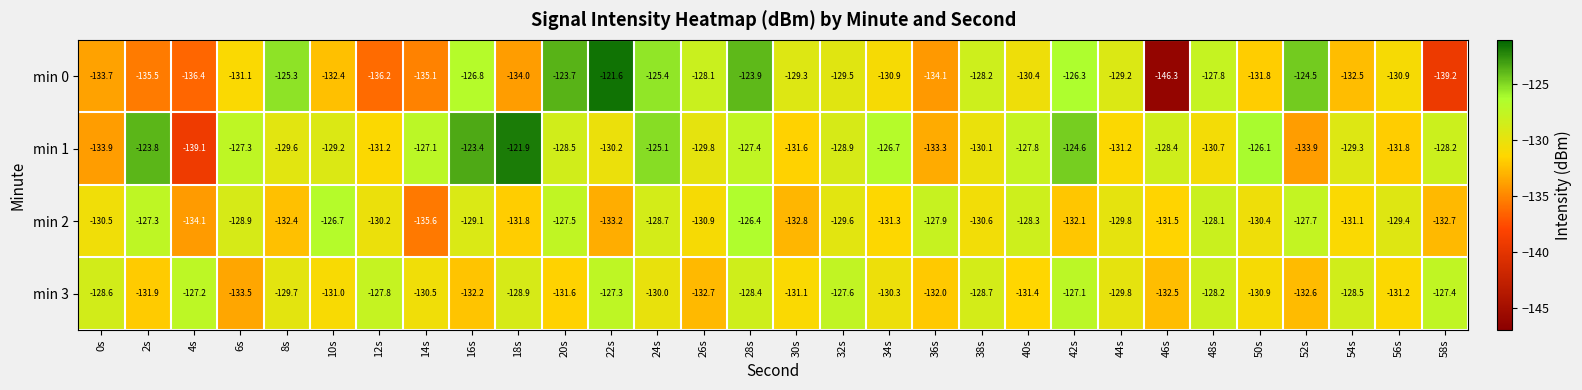

How many series are shown in this chart?

4